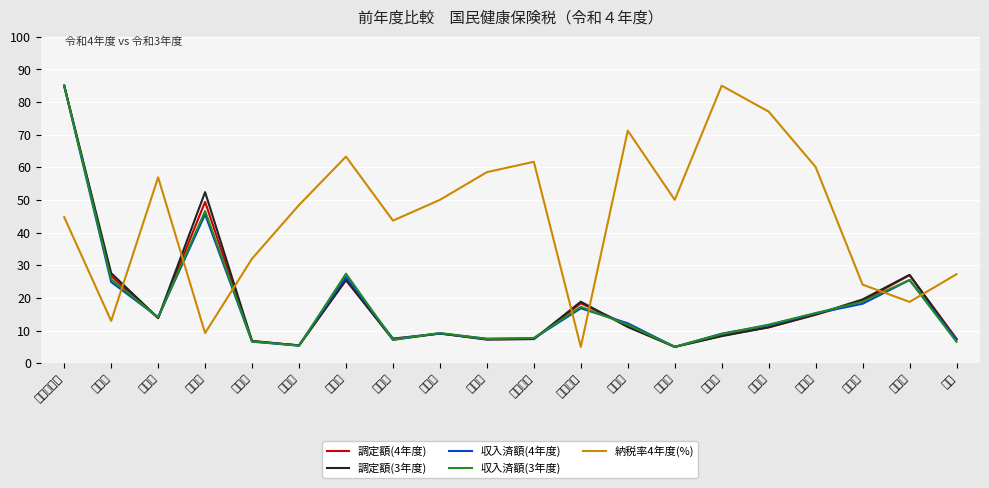

Which series has the largest total across all categories?

納税率4年度(%)